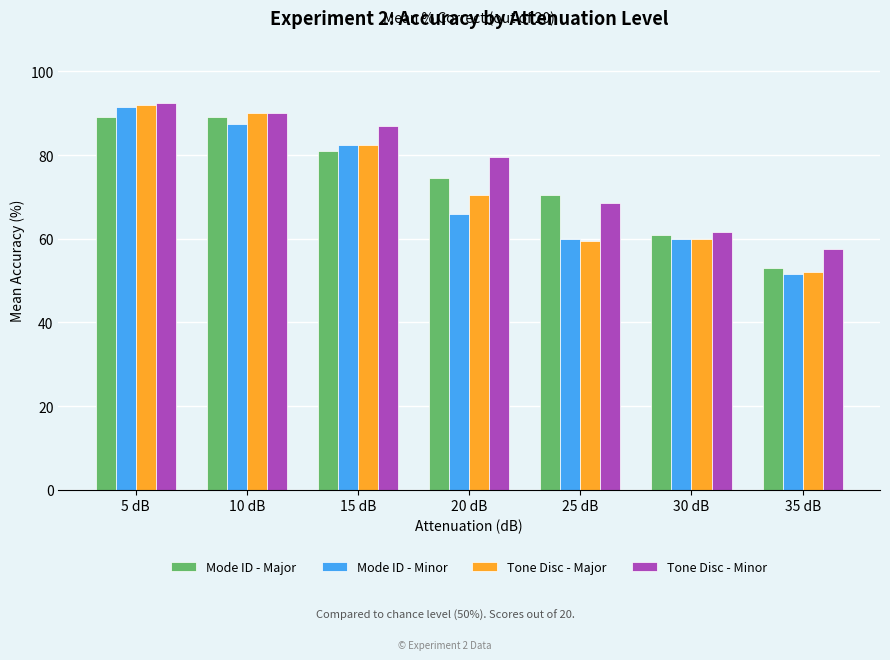

The value of Tone Disc - Minor at 30 dB is 15.8. True or false?

False